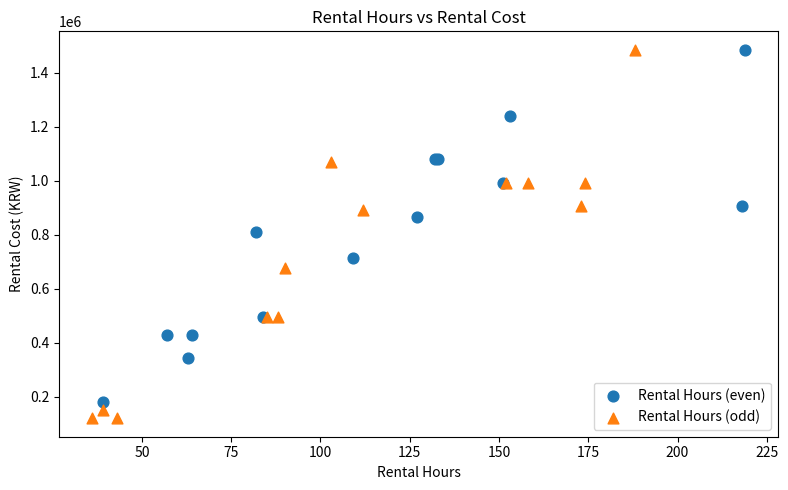

What are all the series names shown in the legend?

Rental Hours (even), Rental Hours (odd)